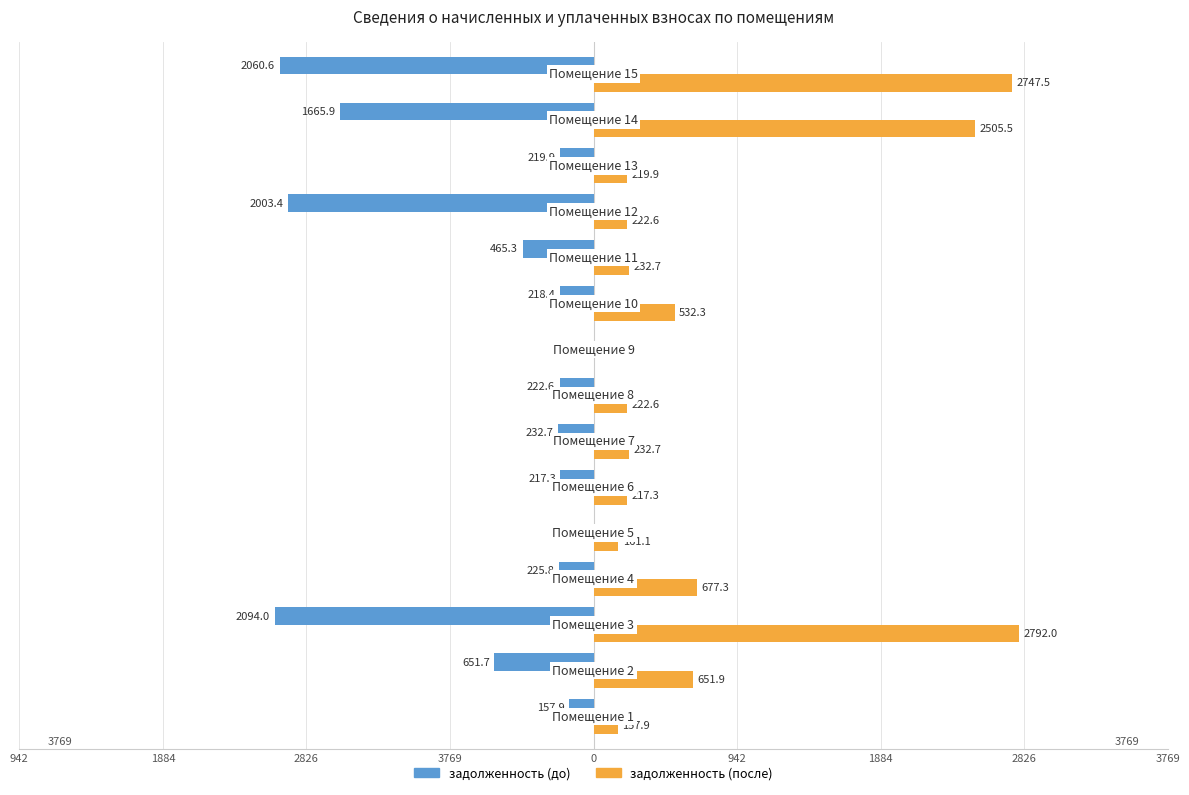

What are all the series names shown in the legend?

задолженность (до), задолженность (после)